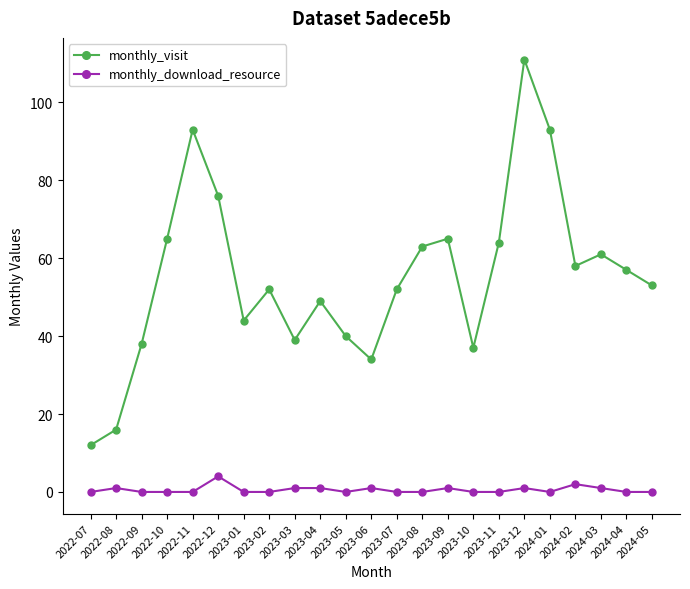

What is the total value across all series at 2022-10?

65